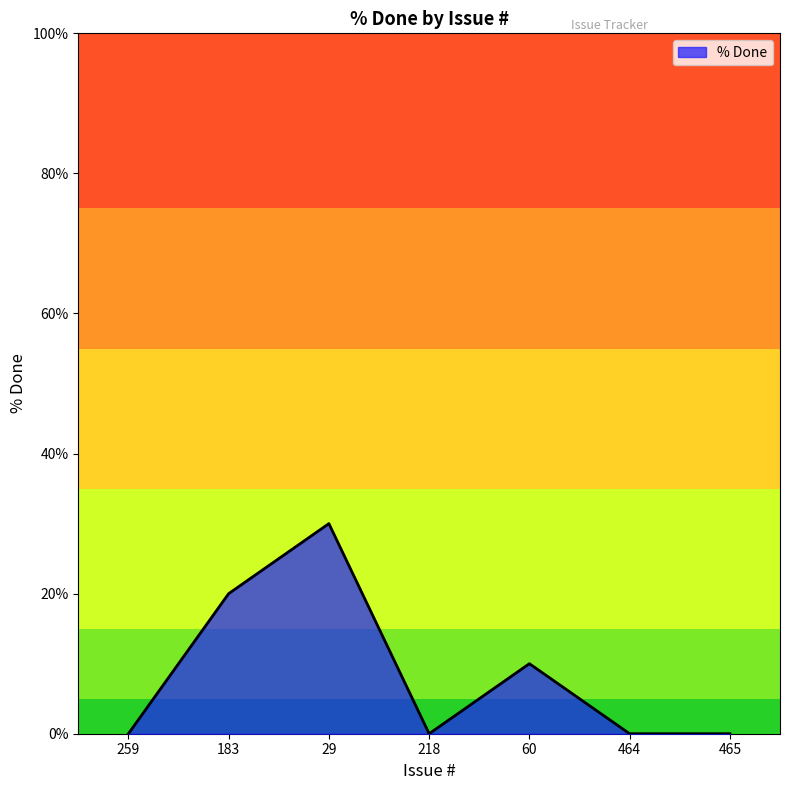

What is the greatest value displayed?

30